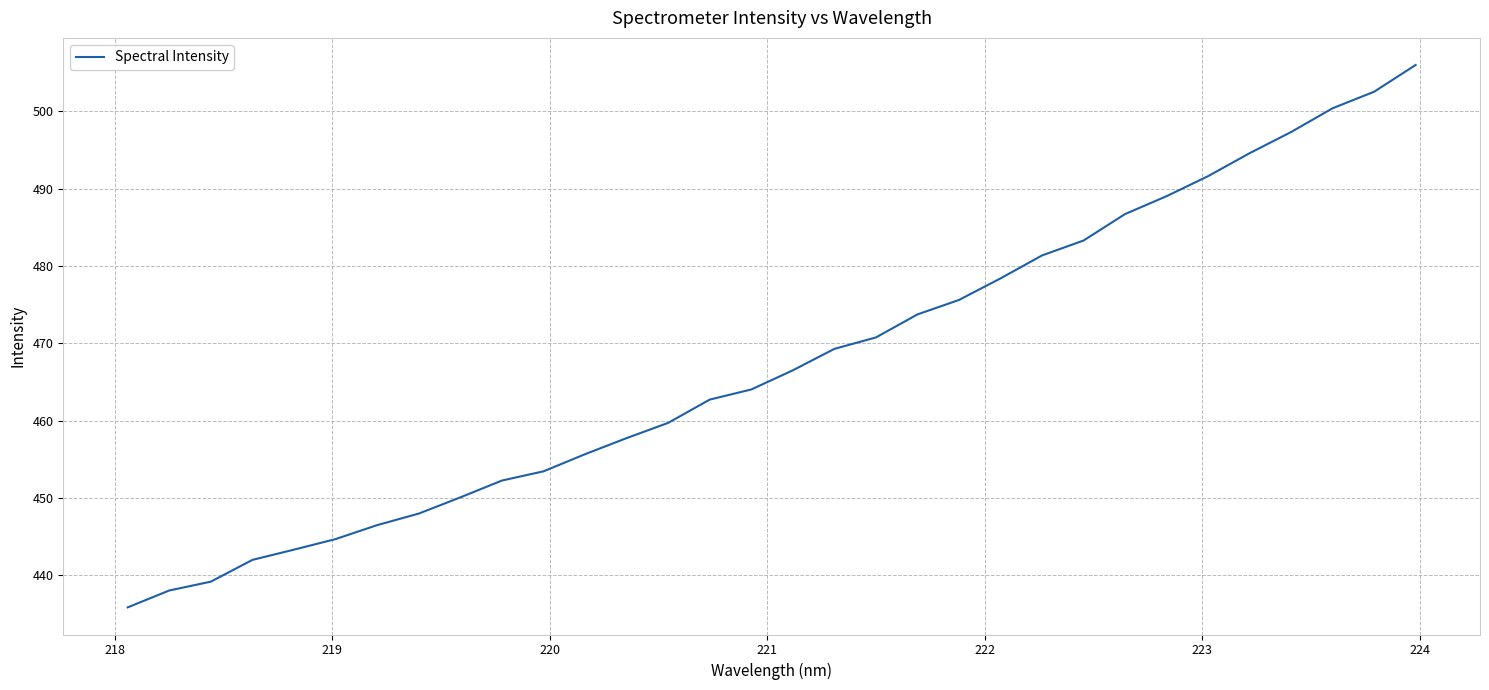

What is the average value?

467.5